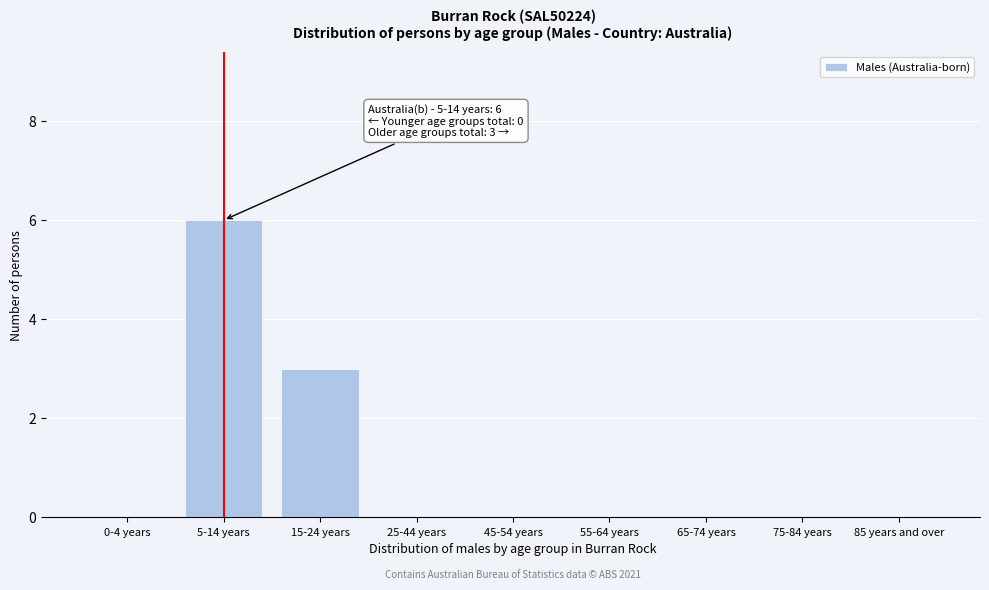

Reading right to left, transcribe all the data shown in this chart.

85 years and over=0	75-84 years=0	65-74 years=0	55-64 years=0	45-54 years=0	25-44 years=0	15-24 years=3	5-14 years=6	0-4 years=0